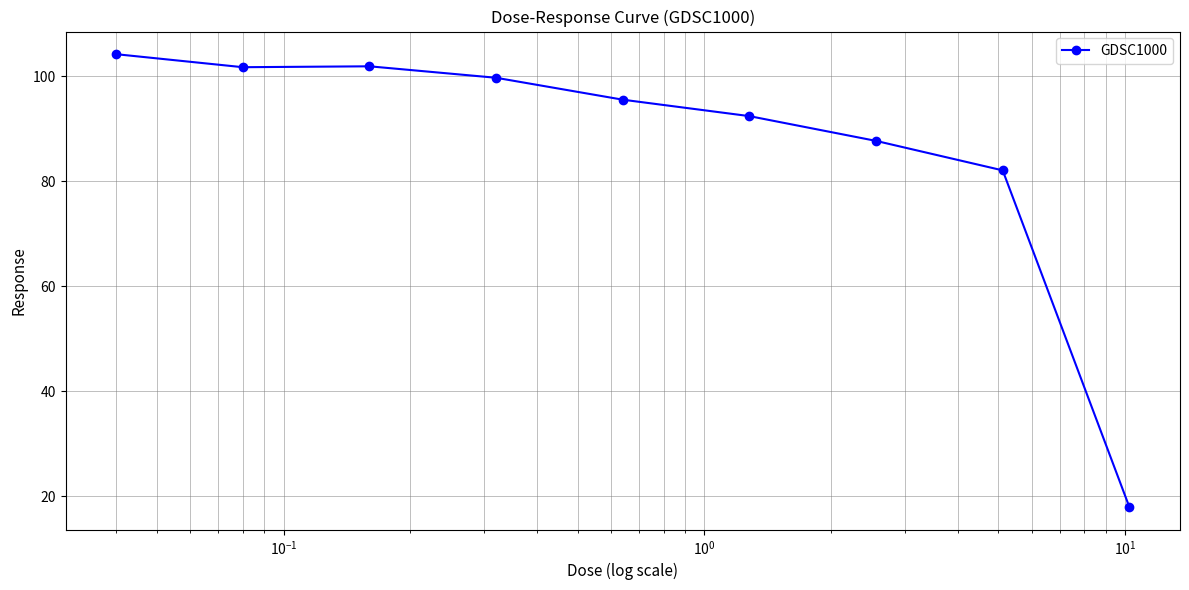

True or false: the data has more than 1 interior local peaks.

False